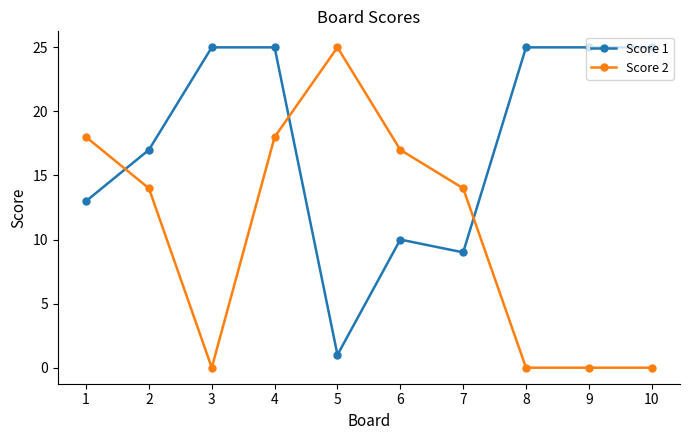

Rank the series by their average value, from highest to lowest.

Score 1, Score 2